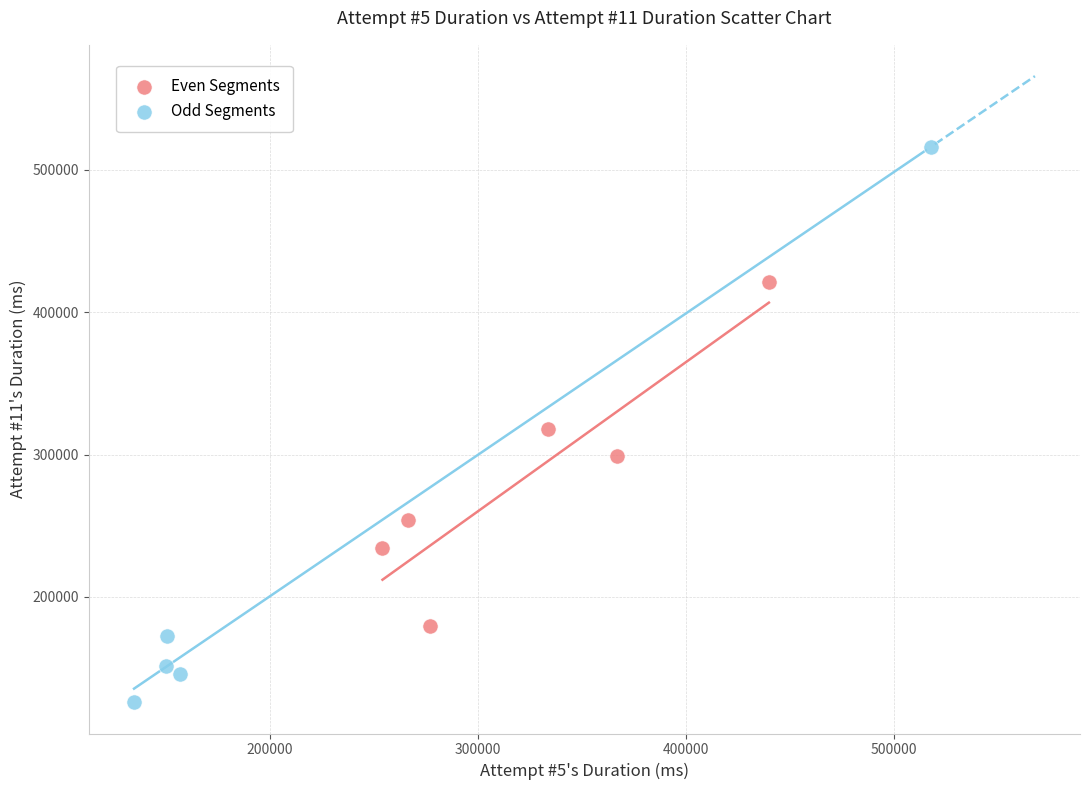

Which series has the widest spread of Y values?

Odd Segments